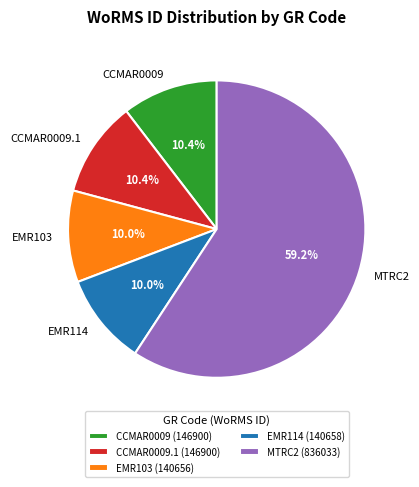

Approximately how many times larger is the value at EMR114 compared to EMR103?

1.0